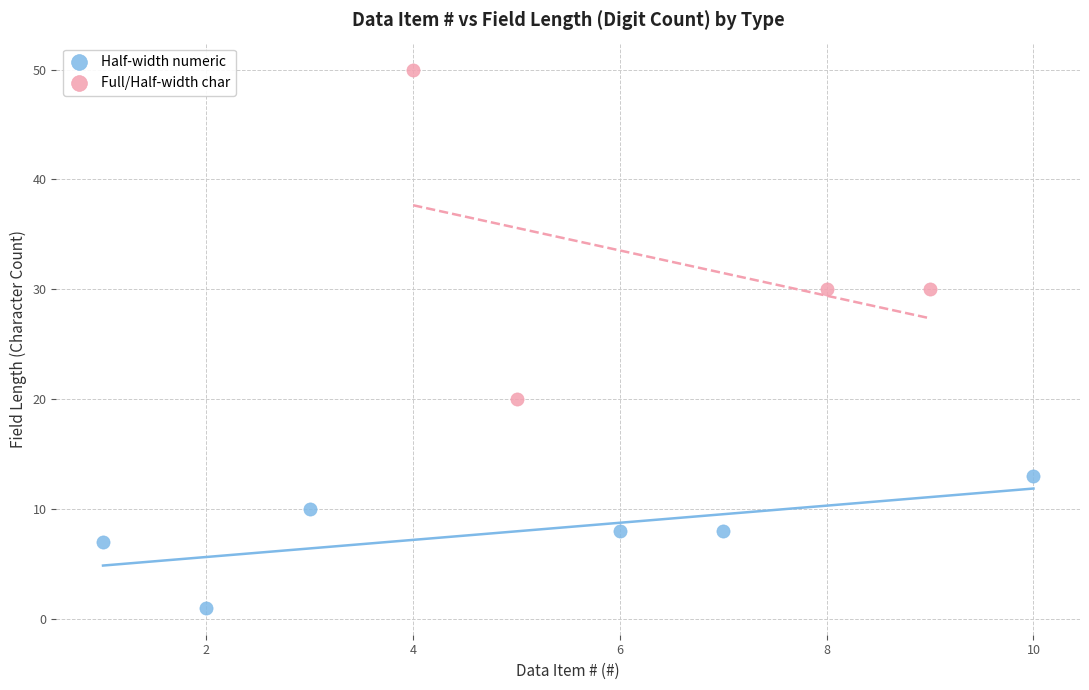

What are all the series names shown in the legend?

Half-width numeric, Full/Half-width char